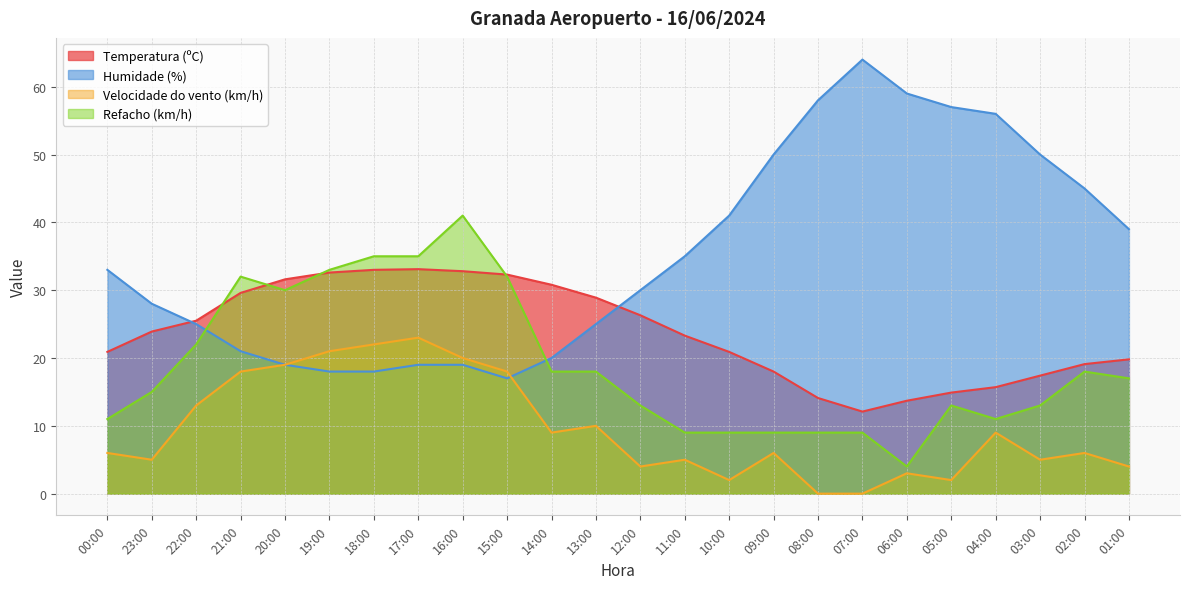

Which label corresponds to the smallest value in the chart?

08:00